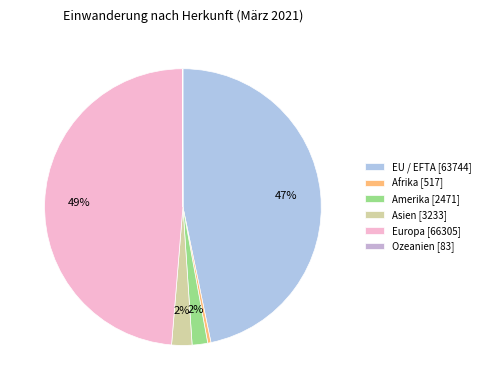

What is the total percentage of Ozeanien and Asien?

2.4%